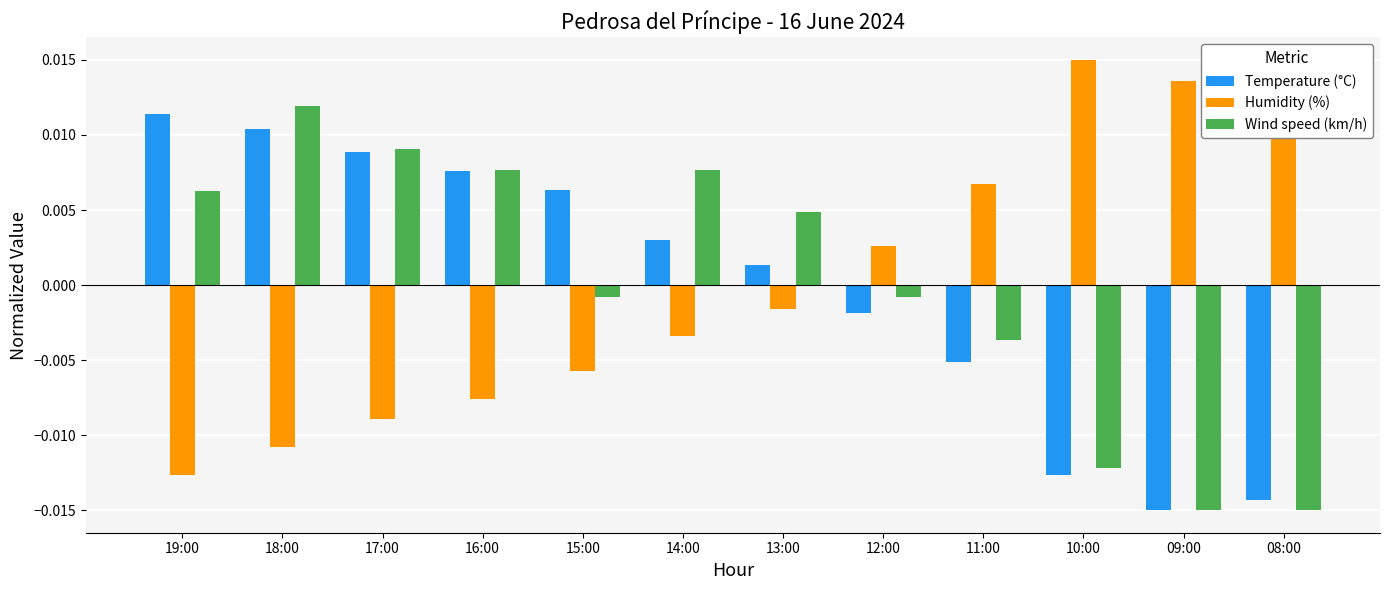

At how many categories does at least one series exceed 0?

12